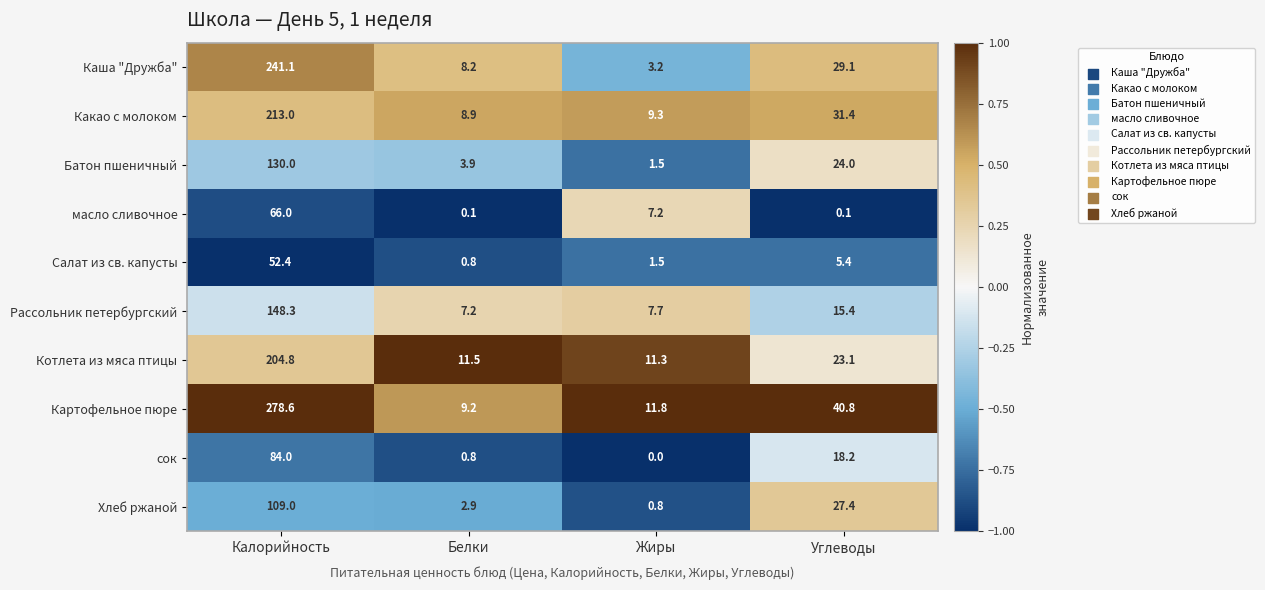

Rank the series at Калорийность from lowest to highest value.

Салат из св. капусты, масло сливочное, сок, Хлеб ржаной, Батон пшеничный, Рассольник петербургский, Котлета из мяса птицы, Какао с молоком, Каша "Дружба", Картофельное пюре